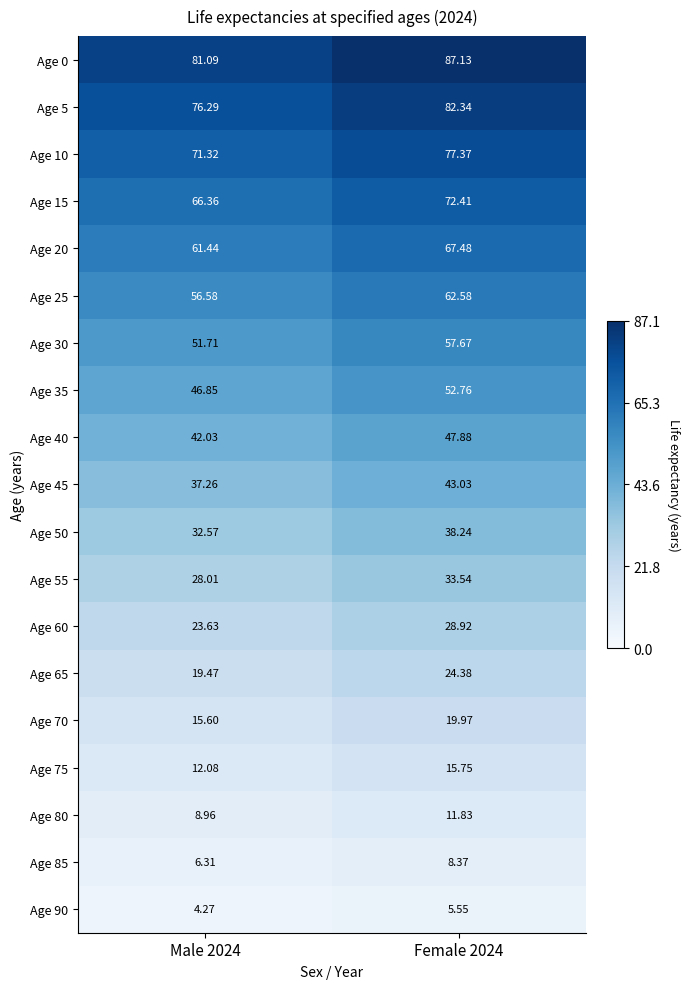

At which category is the sum across all series the highest?

Female 2024